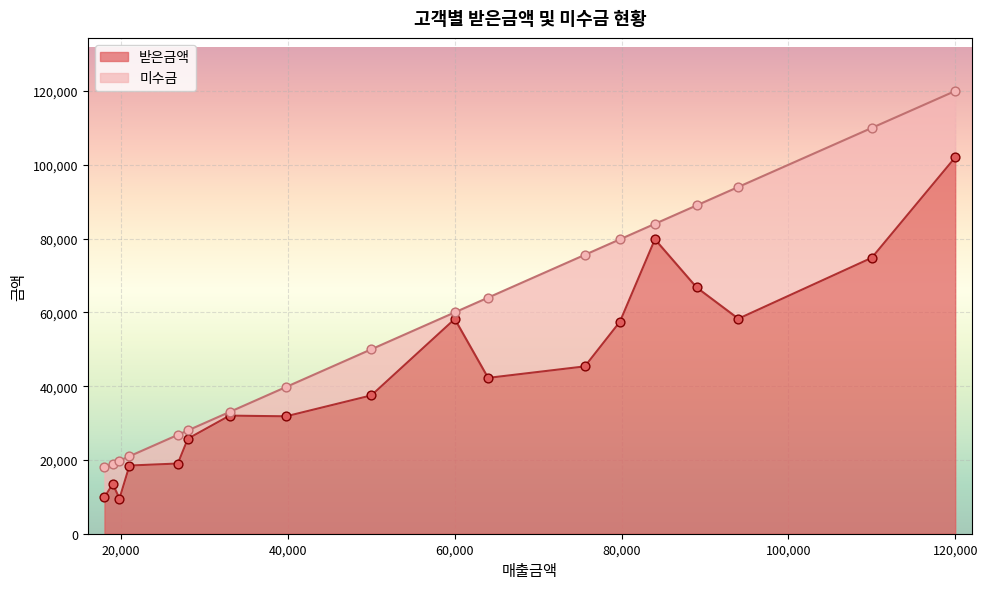

What is the lowest value of the 받은금액 series?

9504